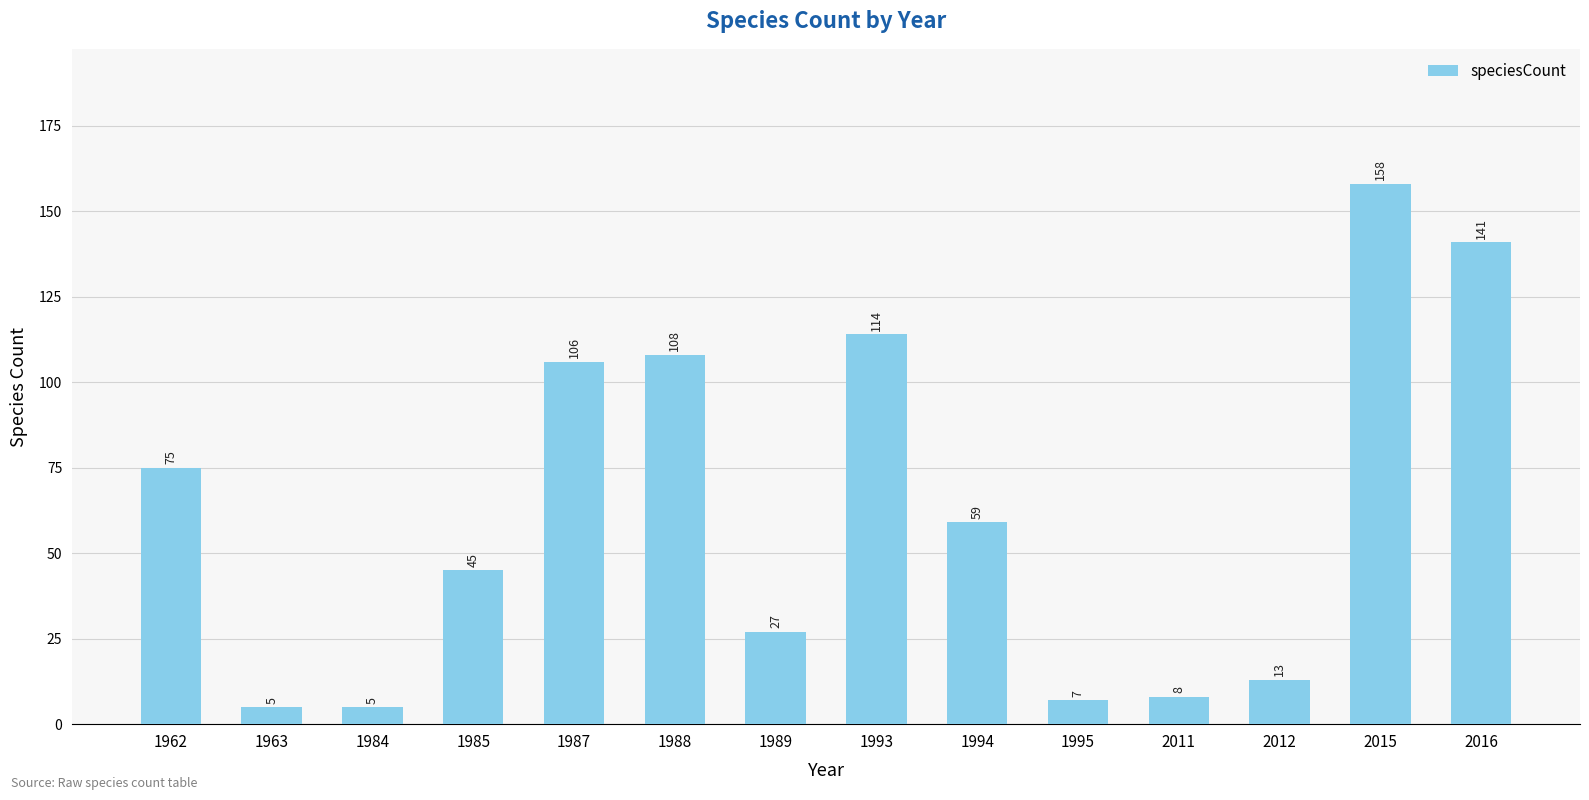

At which category does the chart reach its peak across all series?

2015